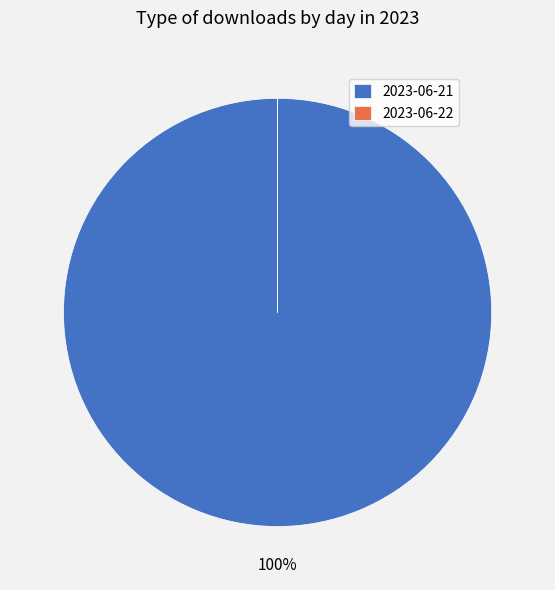

True or false: 2023-06-21 accounts for 100% of the total.

True